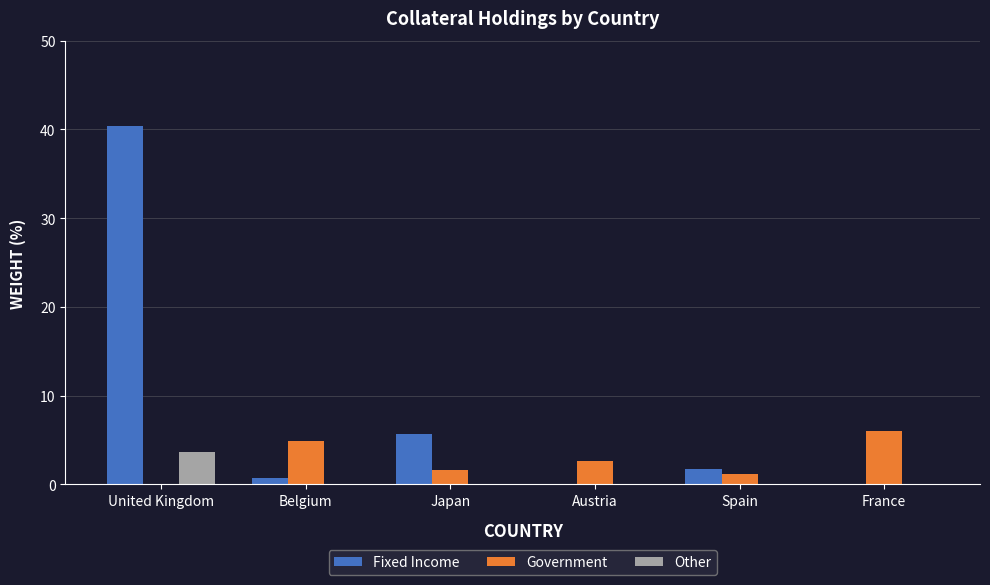

True or false: Fixed Income has a value of 0.0 at Austria.

True